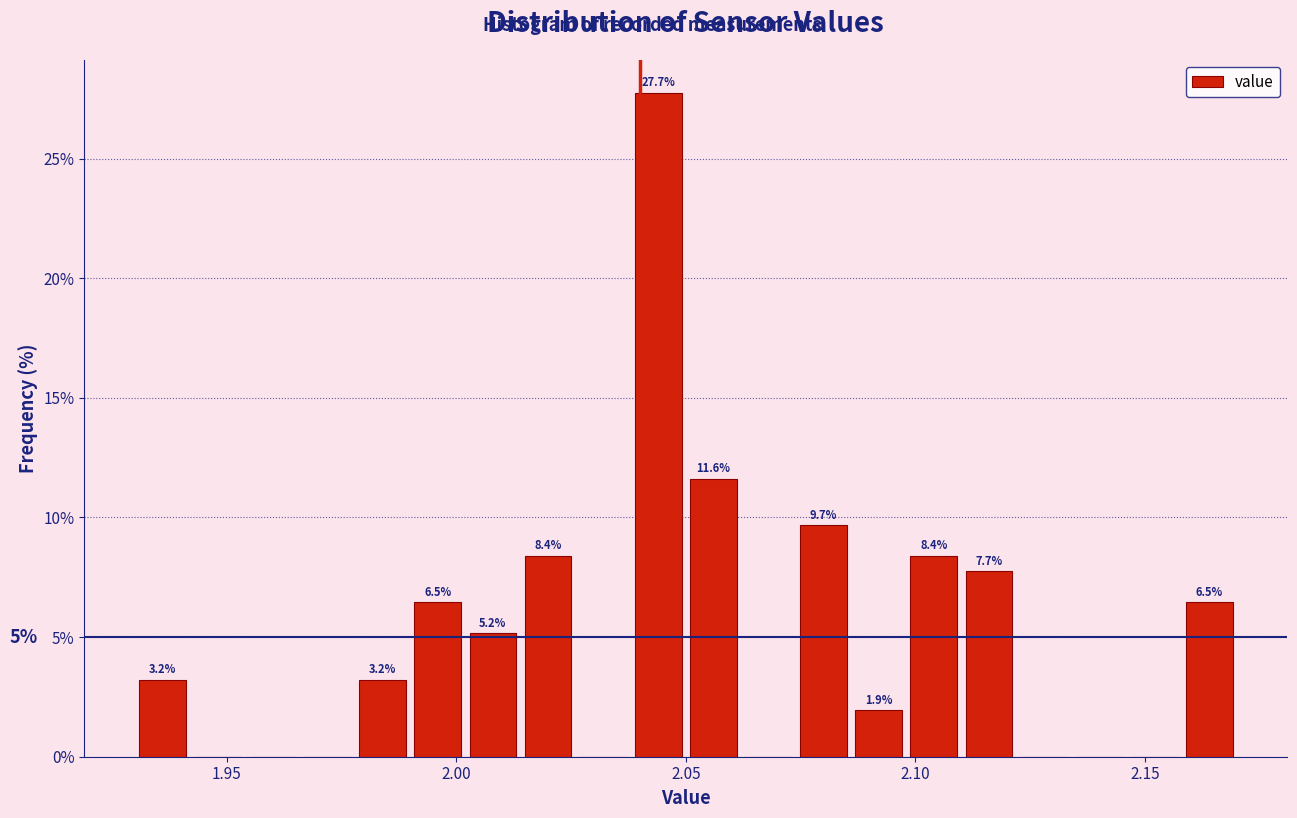

Around what value on the x-axis is the tallest bar? Give the approximate position of its centre, as read against the axis.

2.045